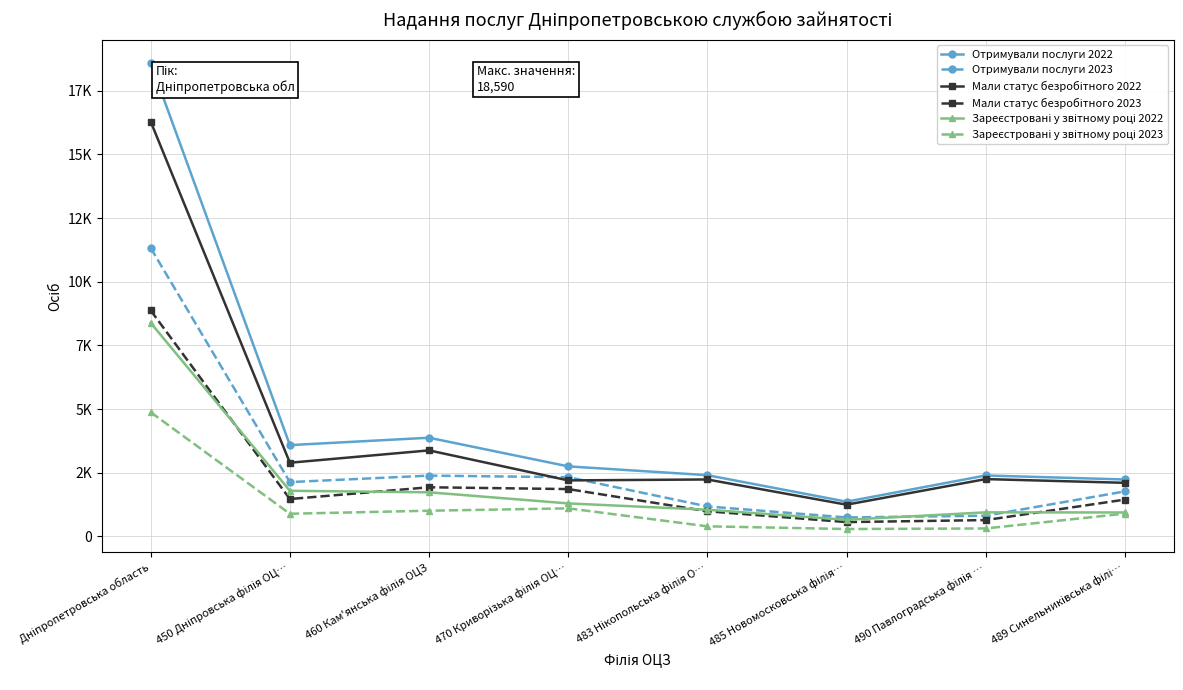

Does the chart have visible grid lines?

Yes